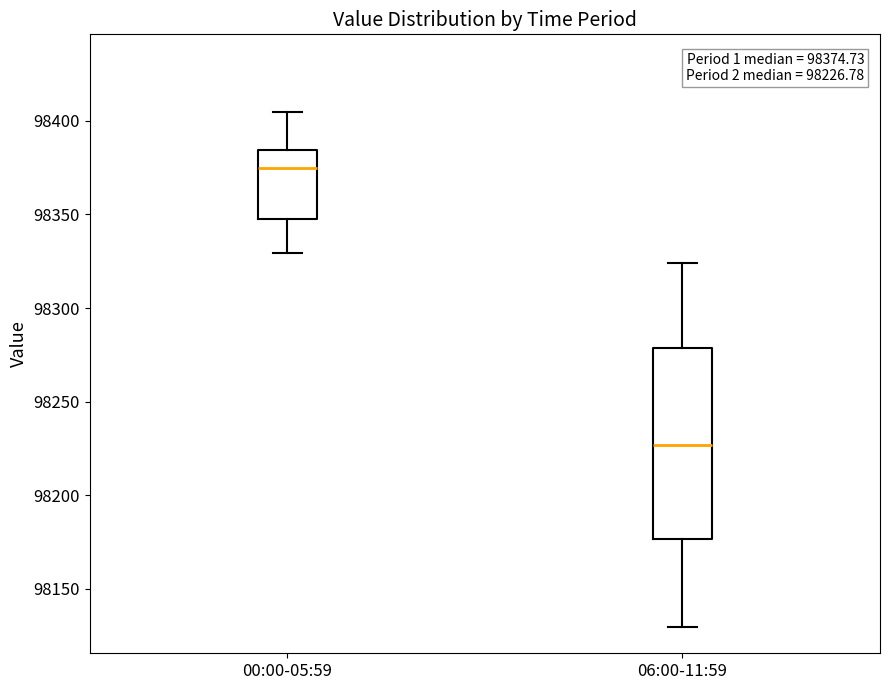

Which box is the tallest, from its lower edge to its upper edge?

06:00-11:59